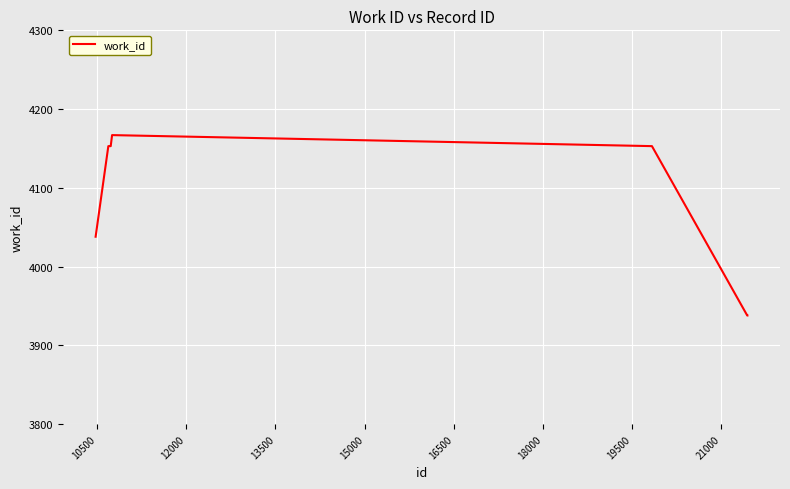

What is the greatest value displayed?

4167